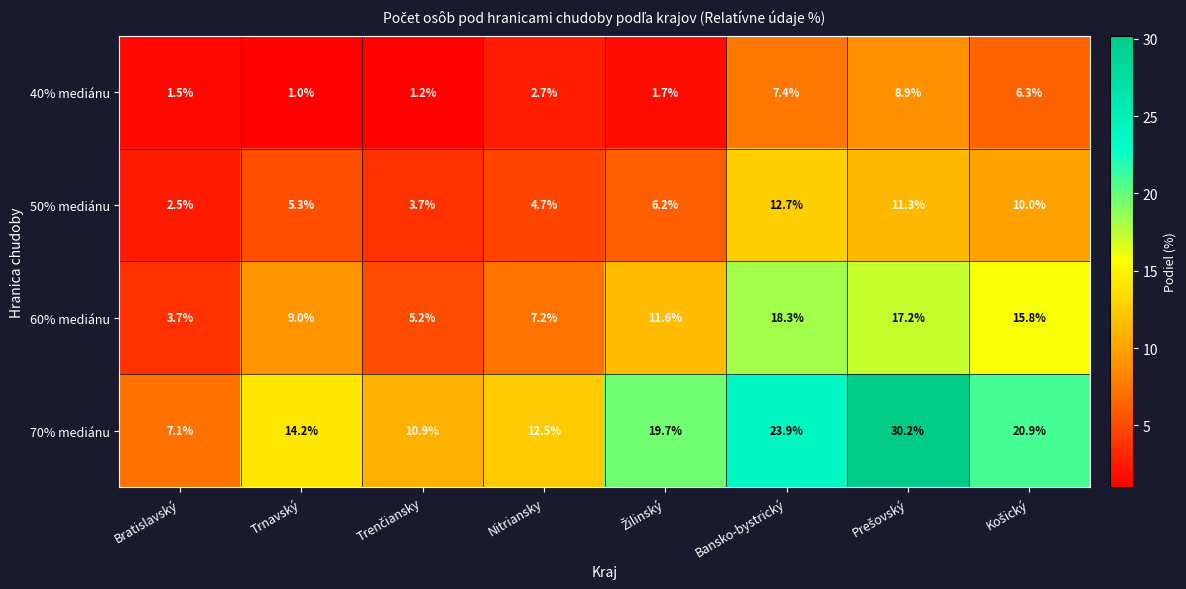

What is the average value of the 60% mediánu series?

11.0